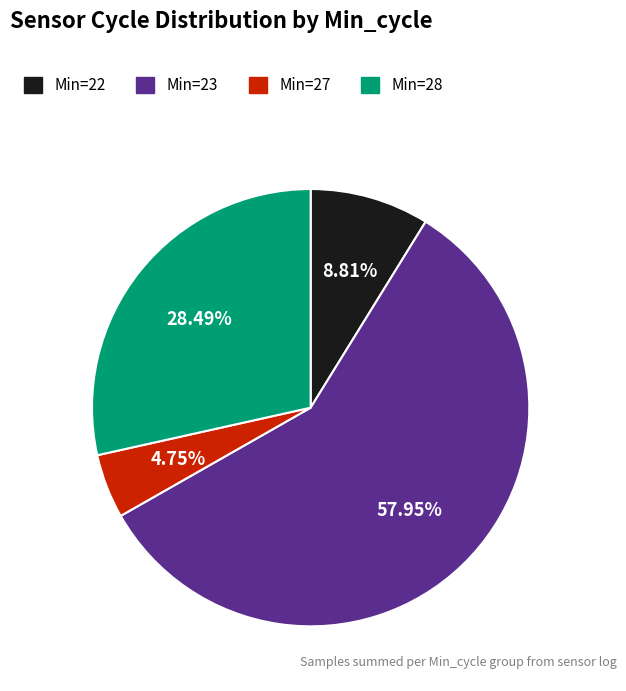

Is there any slice that represents more than half of the pie?

Yes